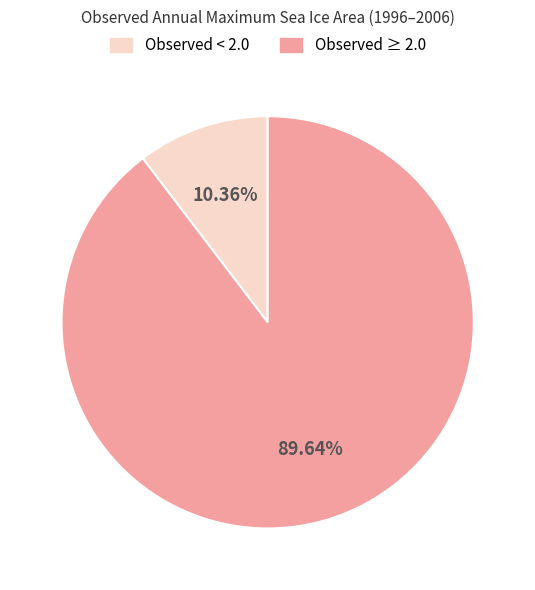

Is there a majority slice in this chart?

Yes